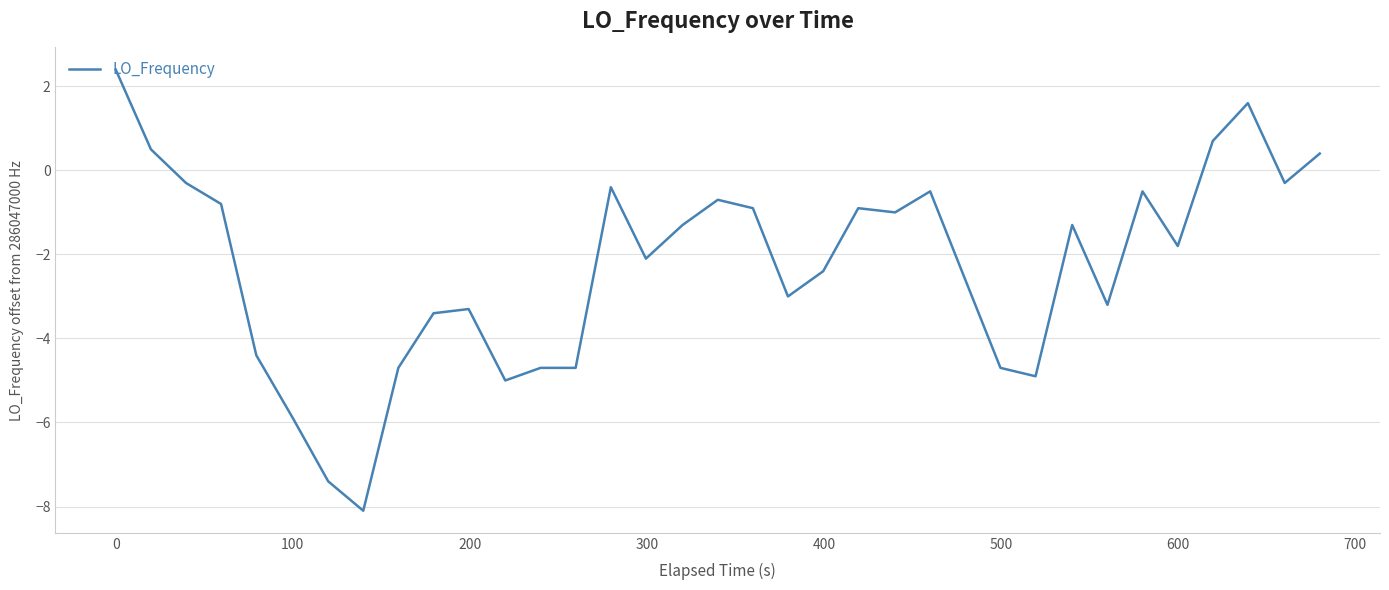

How many lines are shown in the chart?

1